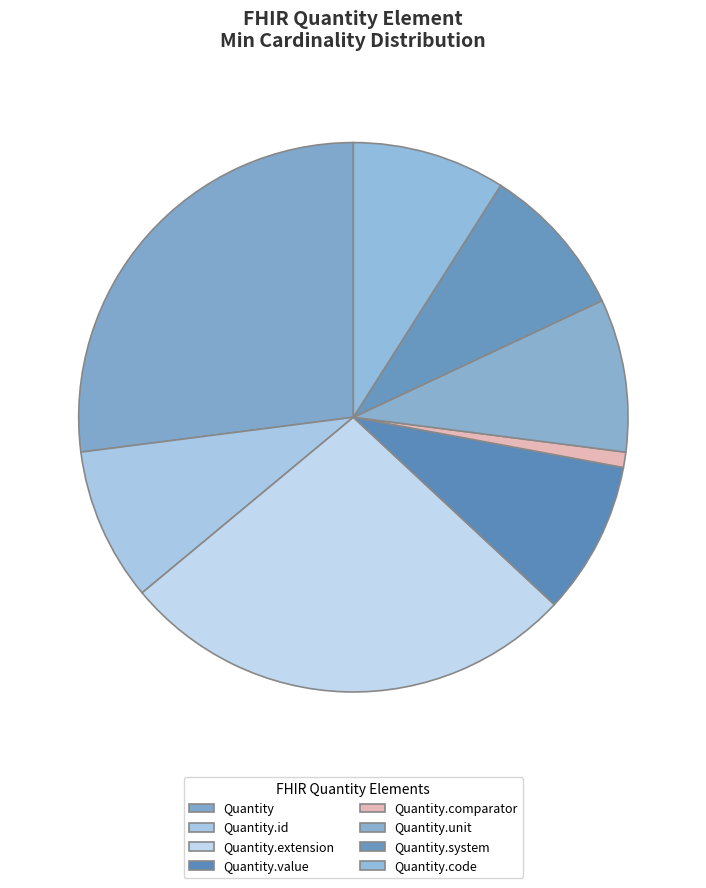

How many segments does this pie chart have?

8